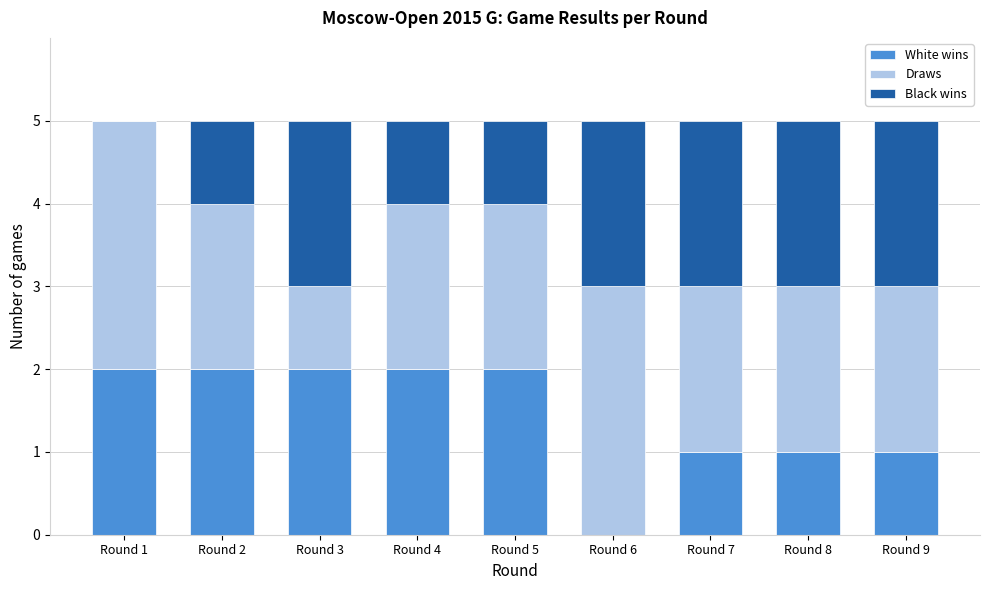

Reading left to right, list the values for the White wins series.

Round 1=2	Round 2=2	Round 3=2	Round 4=2	Round 5=2	Round 6=0	Round 7=1	Round 8=1	Round 9=1